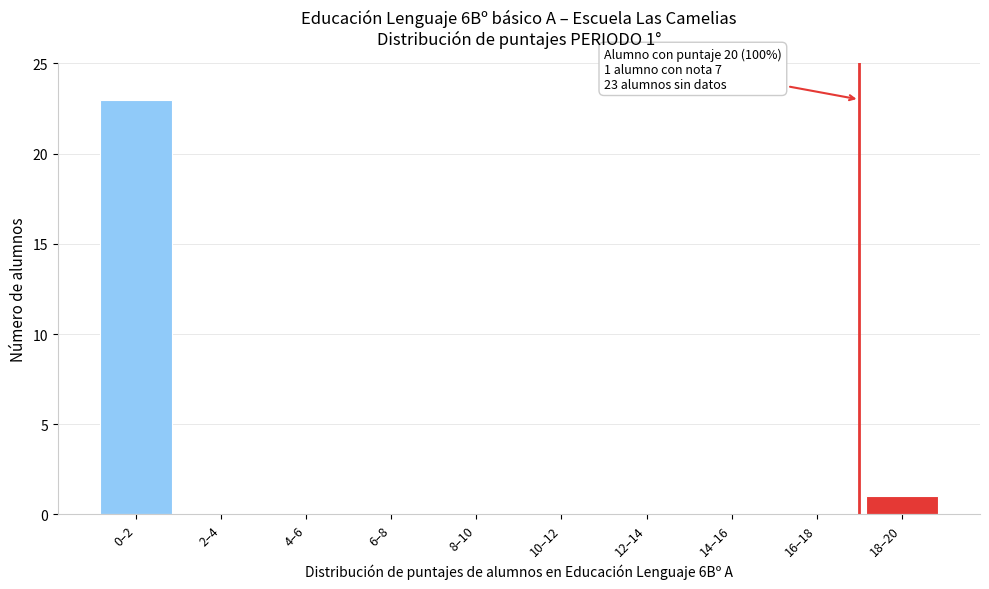

Reading left to right, what are all the values shown in this chart?

0–2=23	2–4=0	4–6=0	6–8=0	8–10=0	10–12=0	12–14=0	14–16=0	16–18=0	18–20=1